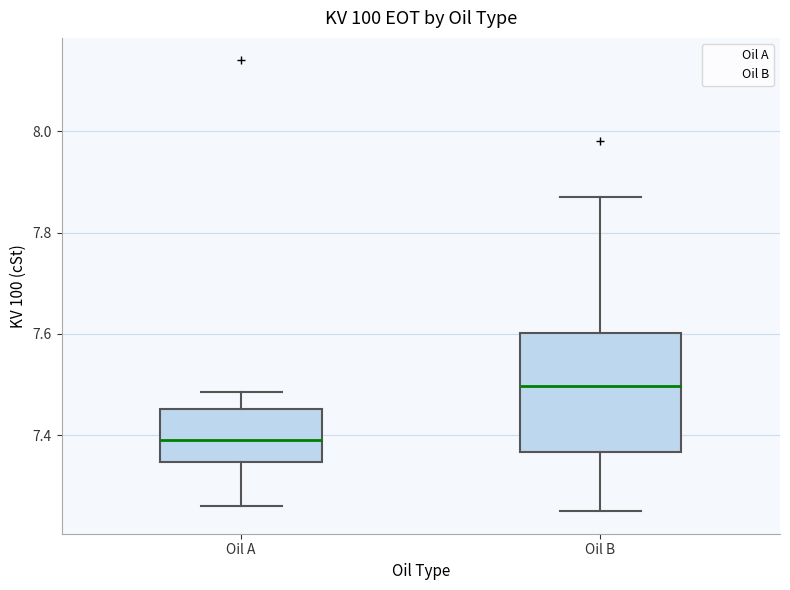

Reading left to right, transcribe this box plot: for each box, give where its median line is, the range the box spans, and where its two whiskers end, as read against the y-axis. The values are not printed on the chart, so give them approximately, as read against the axis.

Oil A: median 7.40, box 7.34 to 7.46, whiskers 7.26 to 7.48
Oil B: median 7.50, box 7.36 to 7.60, whiskers 7.26 to 7.88